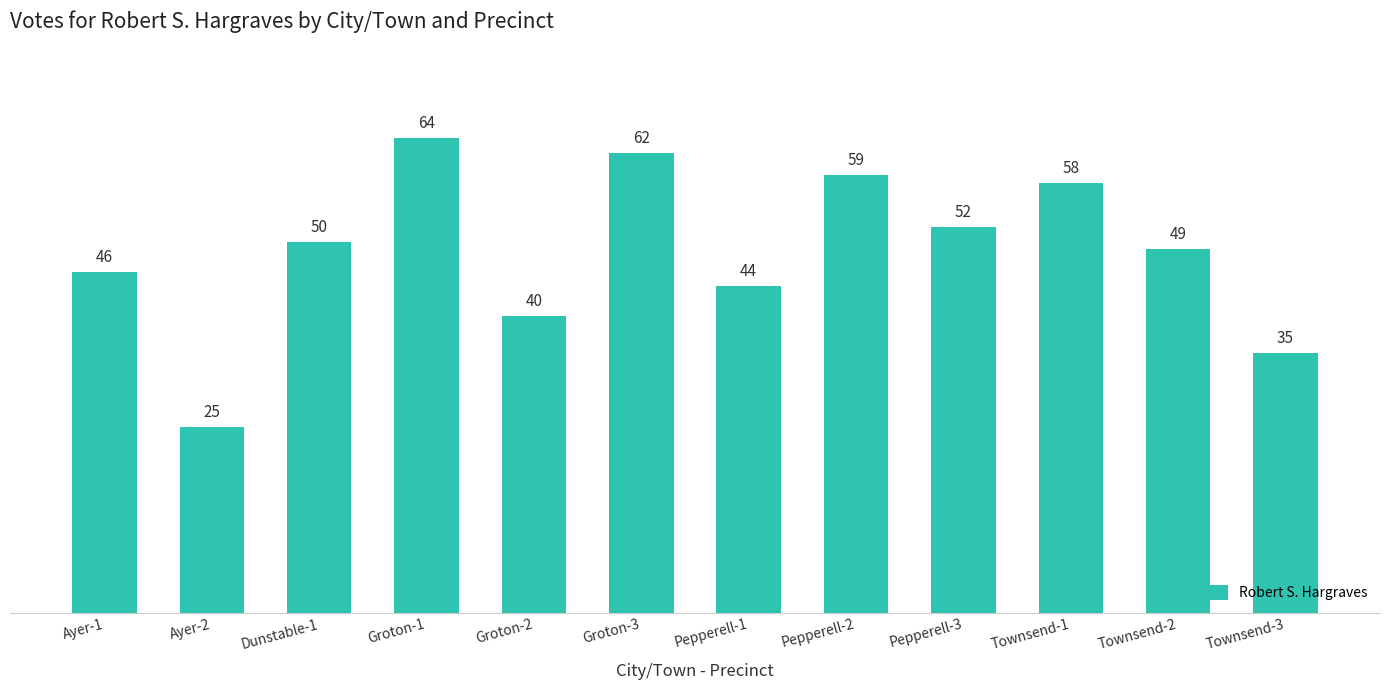

What is the label of the 8th bar from the right?

Groton-2